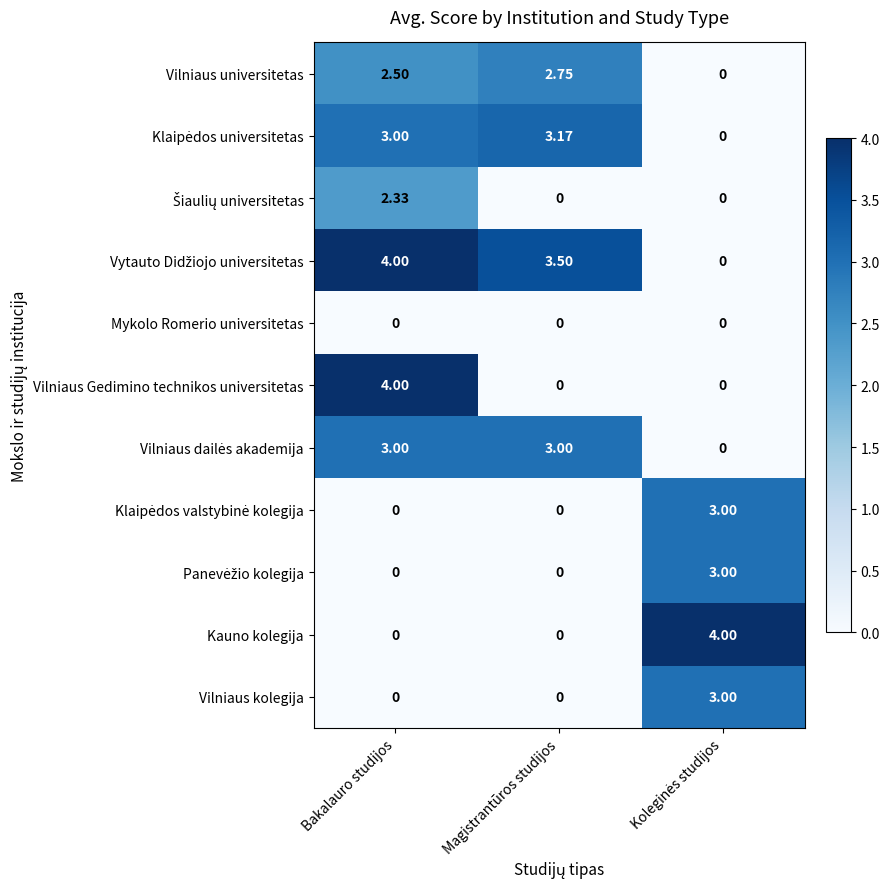

At which category is the sum across all series the highest?

Bakalauro studijos